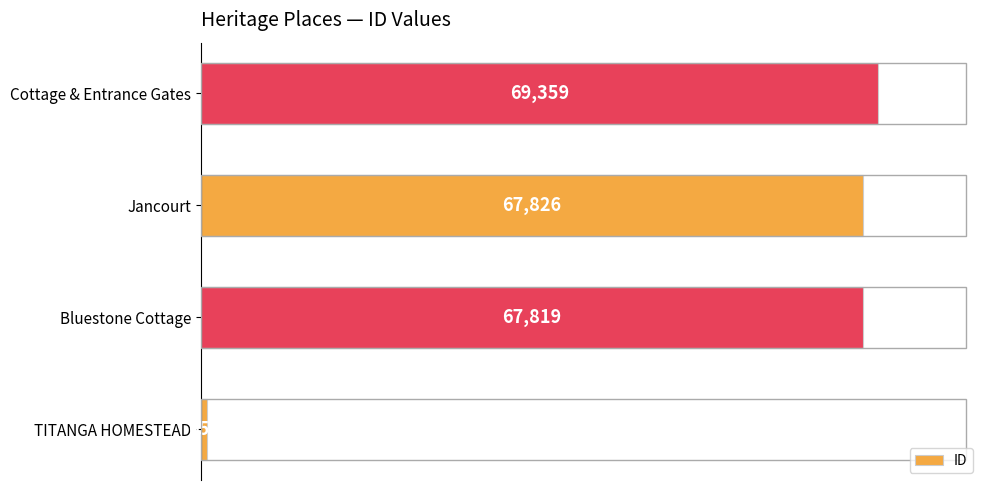

How many data points are less than 67826?

2